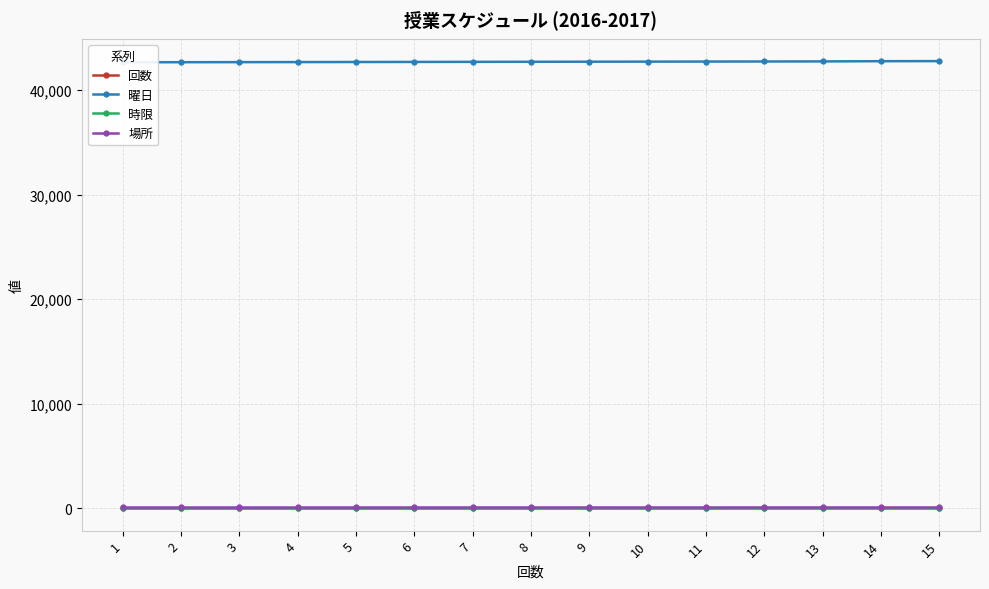

How many data points does each series have?

15